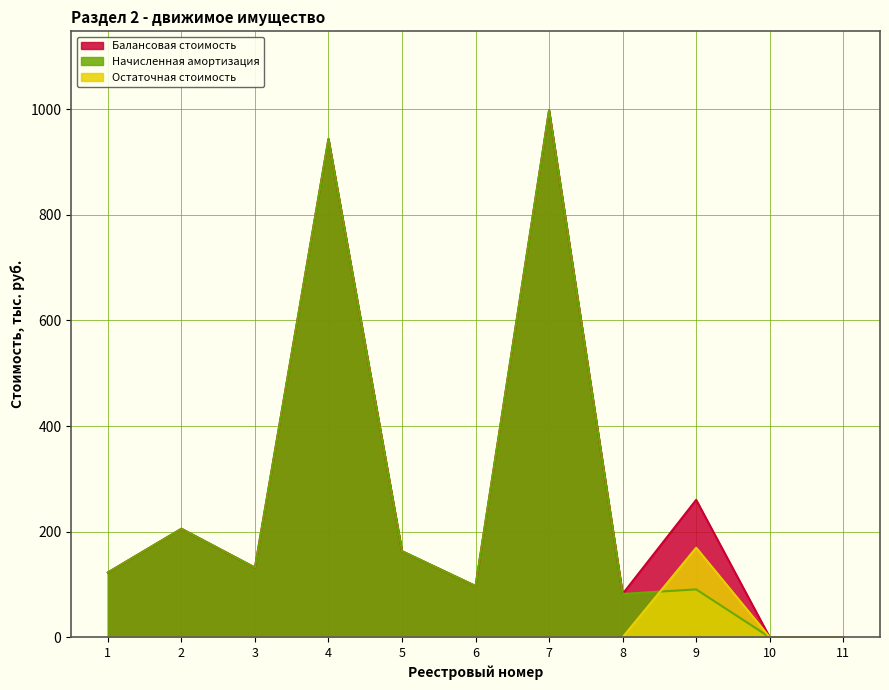

What are all the series names shown in the legend?

Балансовая стоимость, Начисленная амортизация, Остаточная стоимость